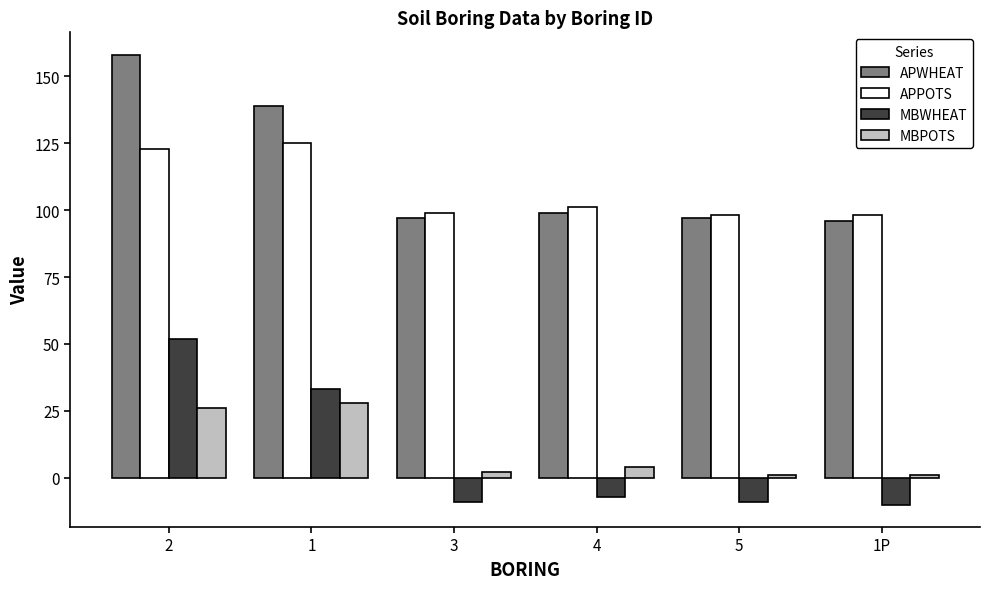

Where is MBPOTS nearest to the value 14?

4